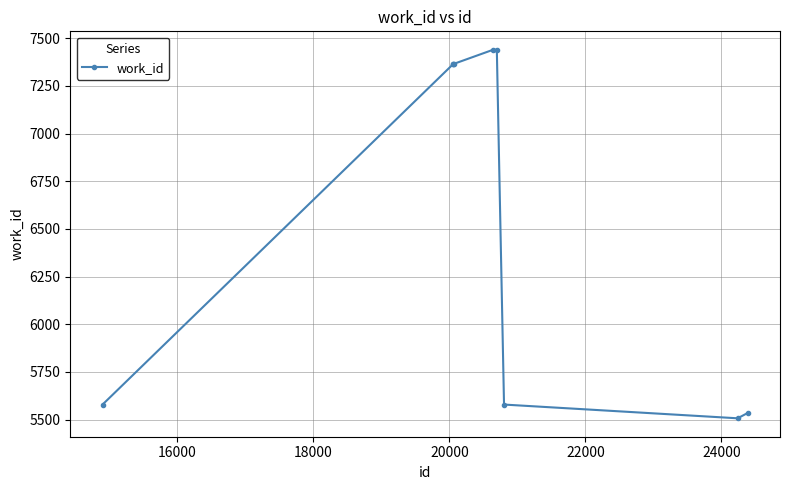

What is the value of the 1st point from the left?

5579